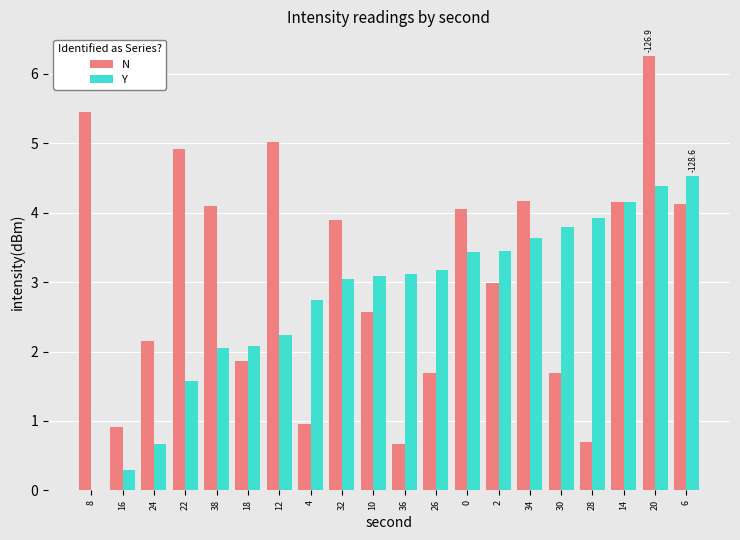

What is the sum of all N values?

62.3